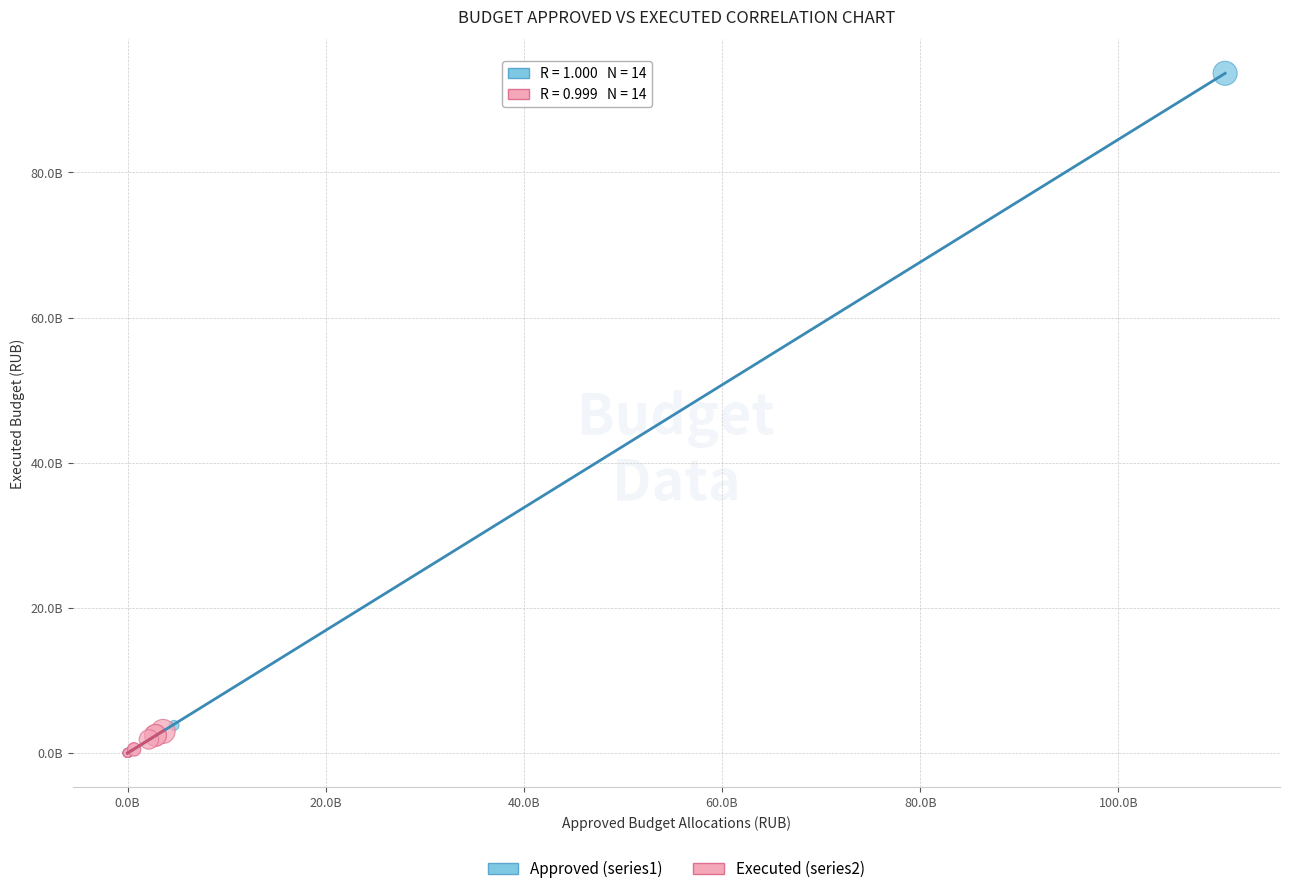

Which series has the largest Y range (max minus min)?

Approved (series1)